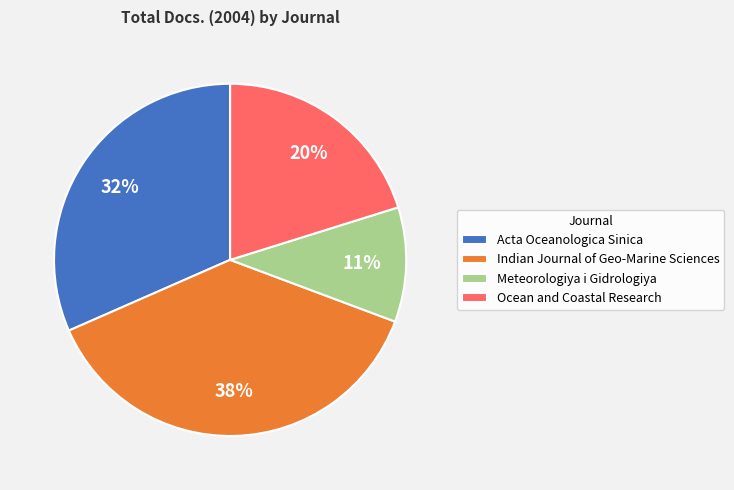

Between Ocean and Coastal Research and Acta Oceanologica Sinica, which is larger?

Acta Oceanologica Sinica